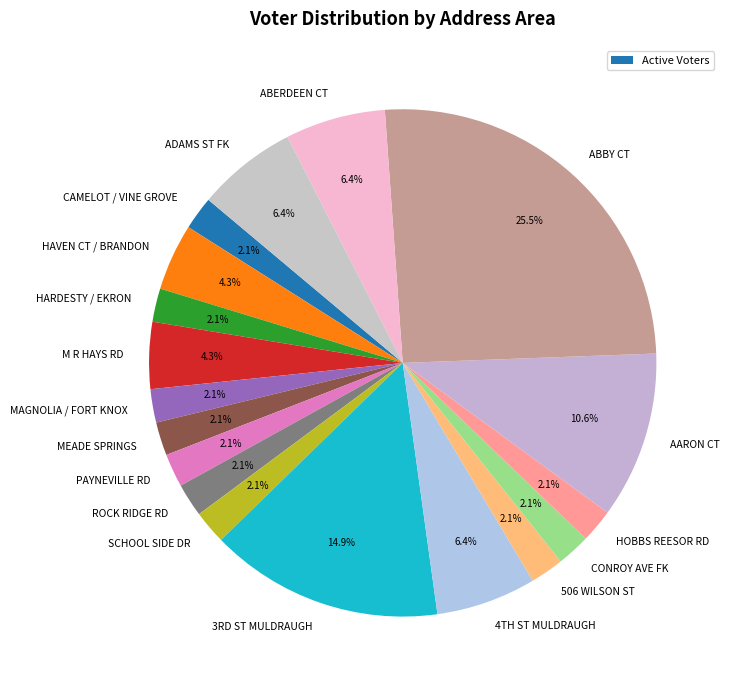

Count the number of slices in the pie.

18